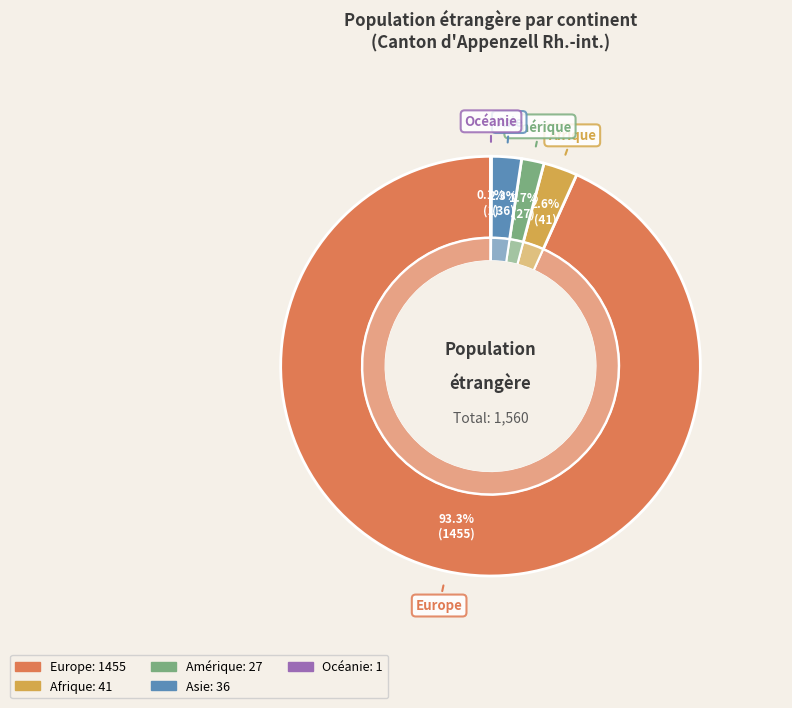

What is the change in value from Europe to Asie?

-1419